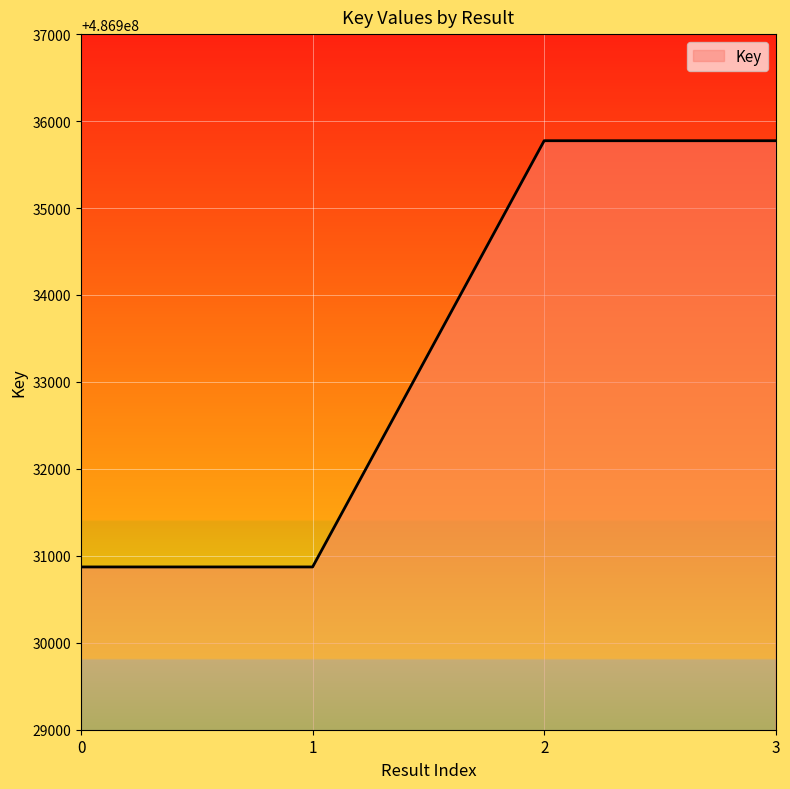

What is the sum of all values?

1947733292